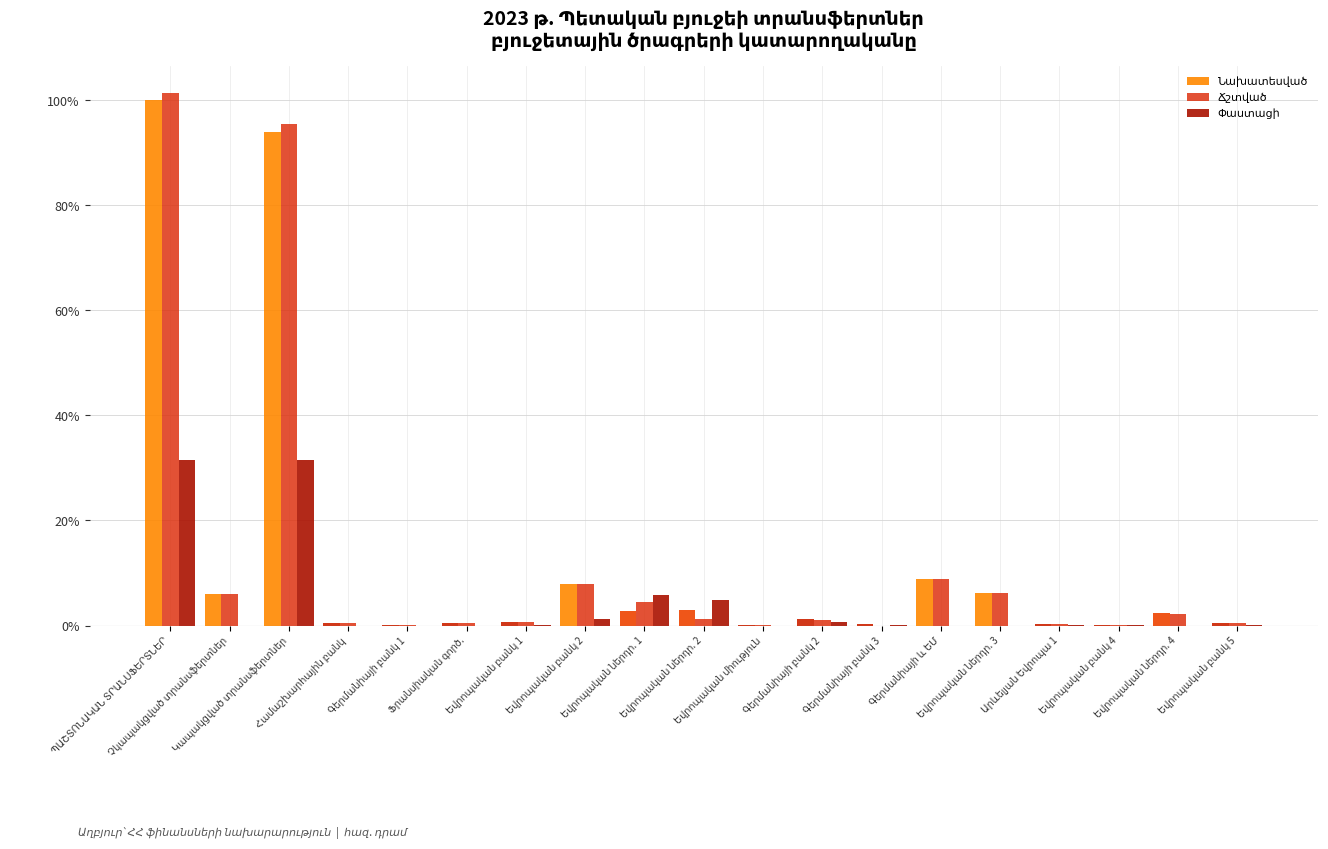

What is the greatest value displayed?

101.5